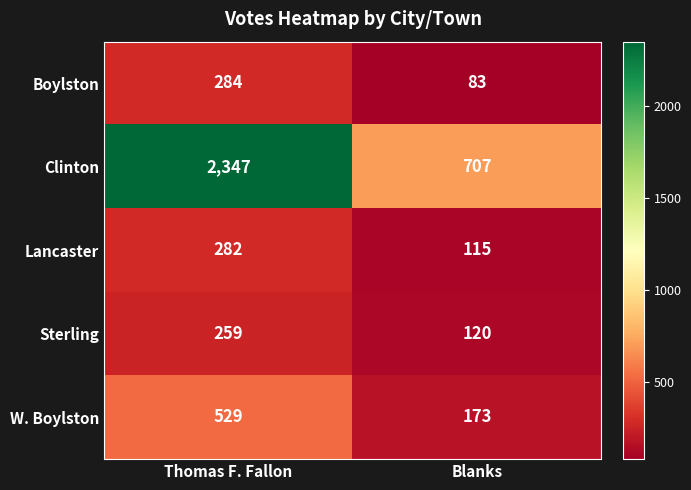

List the series in order of their peak value, highest first.

Clinton, W. Boylston, Boylston, Lancaster, Sterling